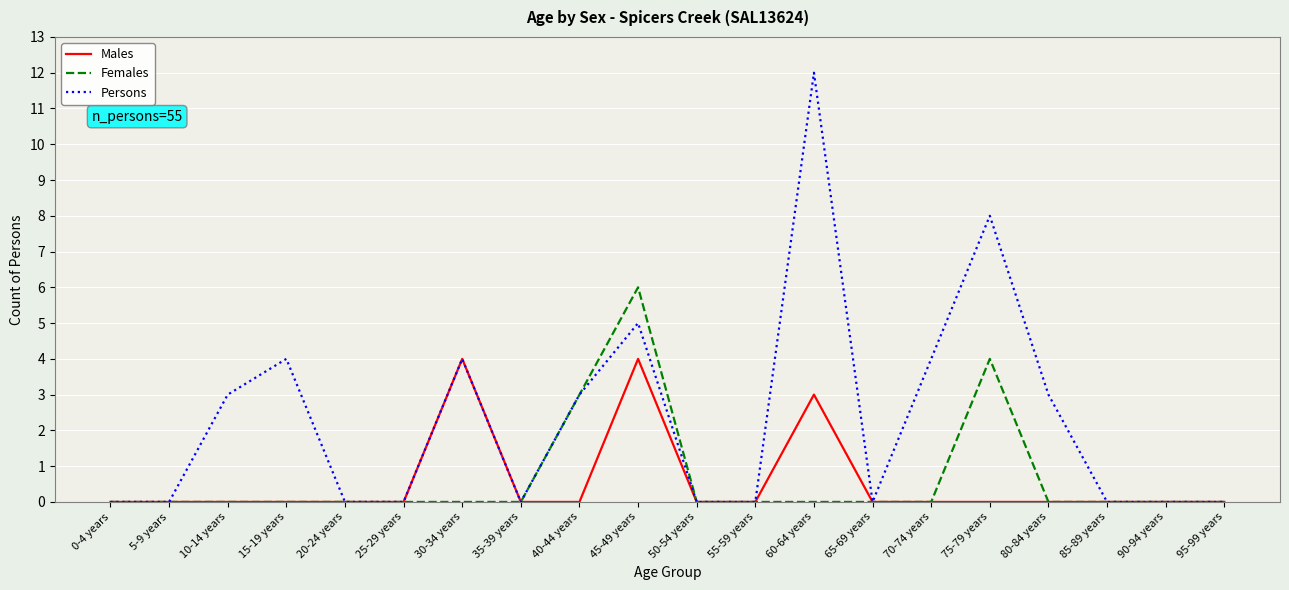

Where is Males nearest to the value 2?

60-64 years